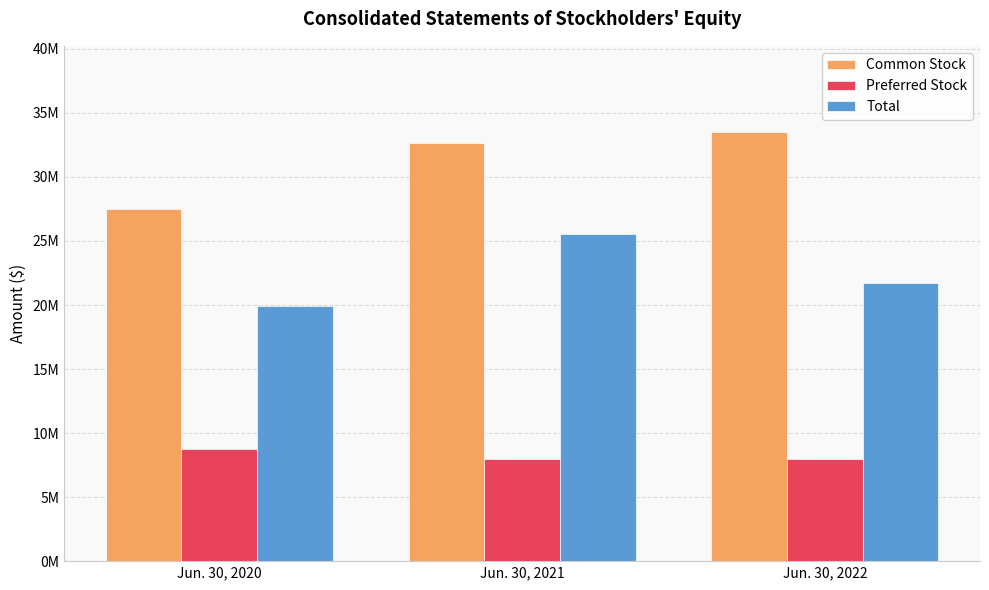

Which series changed the most between Jun. 30, 2021 and Jun. 30, 2022?

Total